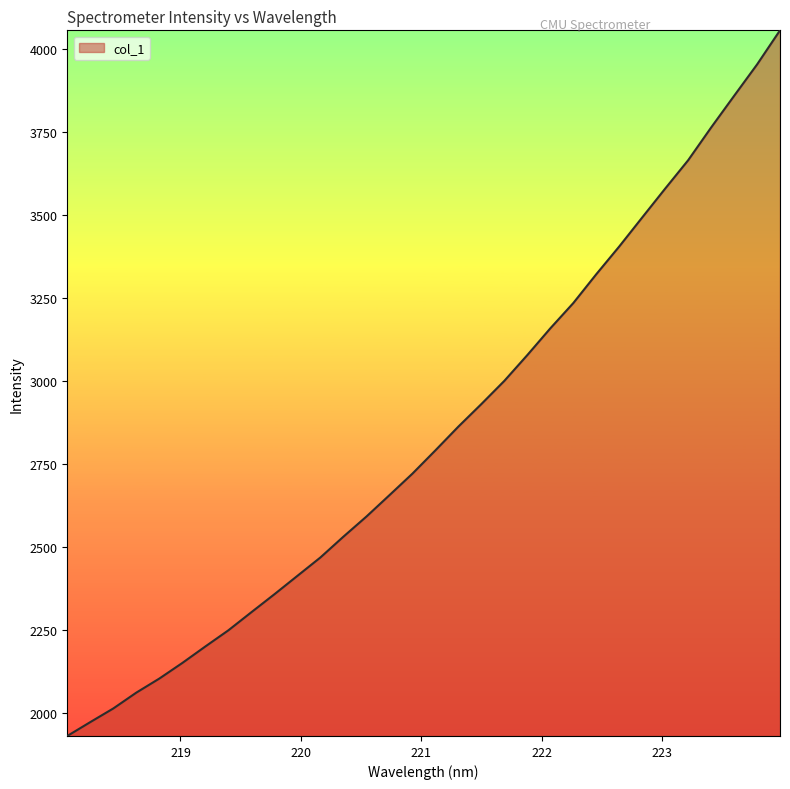

What is the maximum value shown in the chart?

4056.3